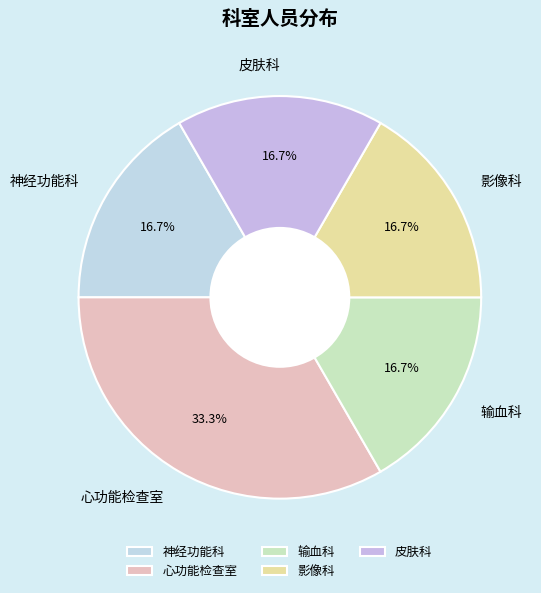

What portion of the pie excludes 皮肤科?

83.3%